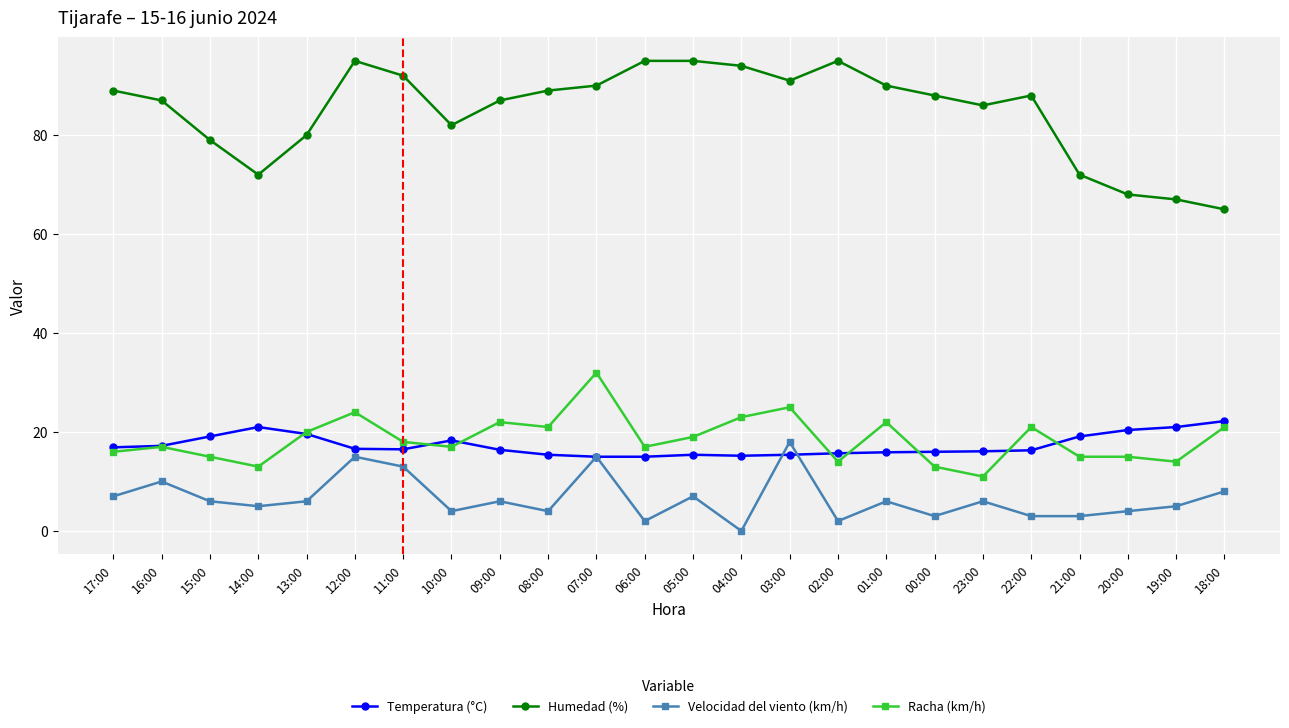

Read the Velocidad del viento (km/h) value at 06:00.

2.0